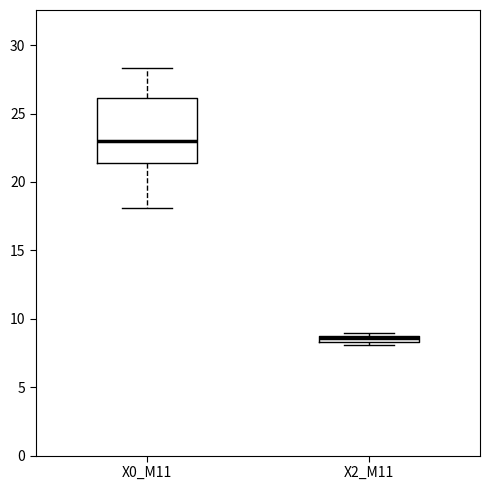

Which box's median line is the highest?

X0_M11